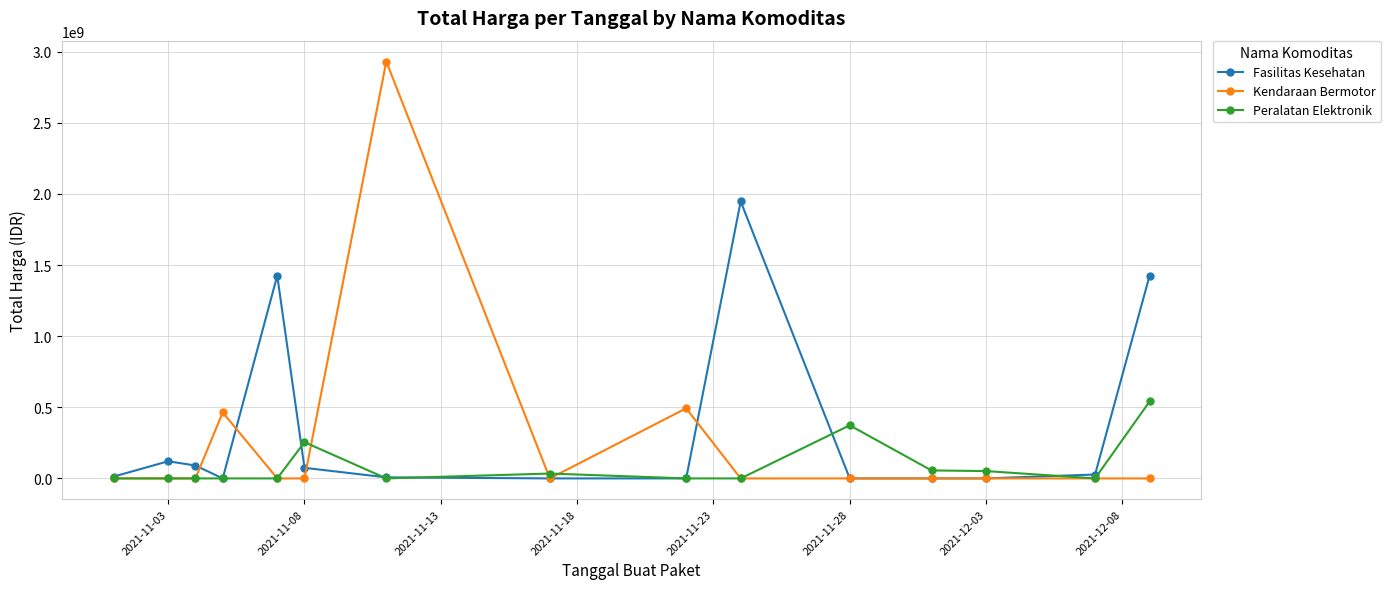

Rank the series by their maximum value, from lowest to highest.

Peralatan Elektronik, Fasilitas Kesehatan, Kendaraan Bermotor